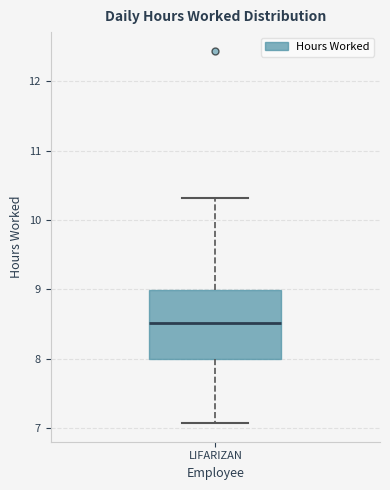

Transcribe this box plot: give where the median line is, the range the box spans, and where the two whiskers end, as read against the y-axis. The values are not printed on the chart, so give them approximately, as read against the axis.

median 8.5, box 8.0 to 9.0, whiskers 7.1 to 10.3